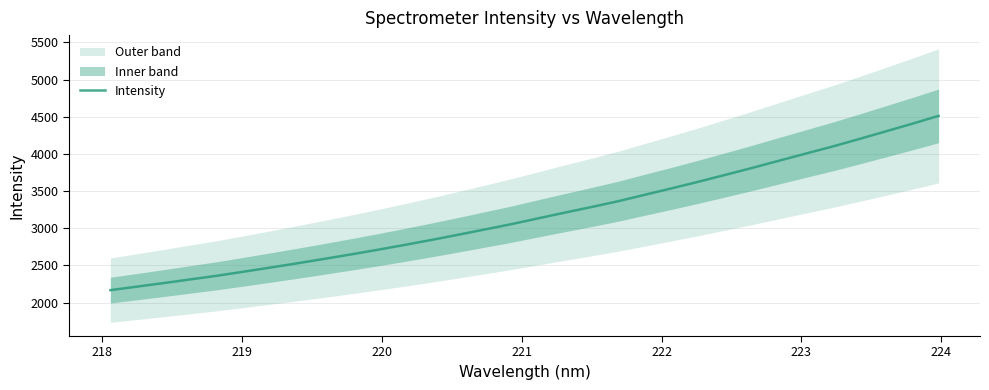

How many data points are less than 3132?

16